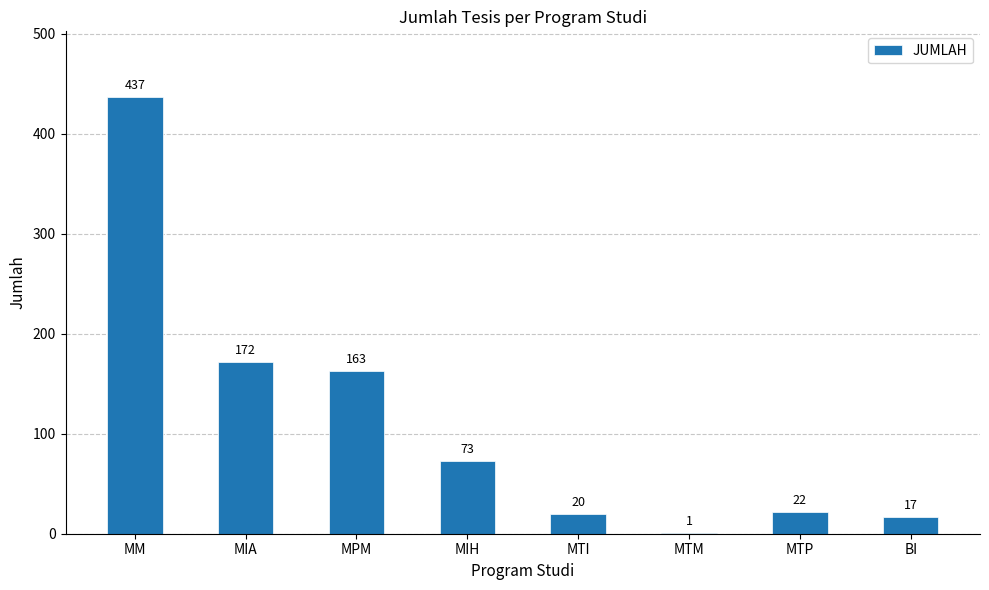

Are the bars horizontal?

No